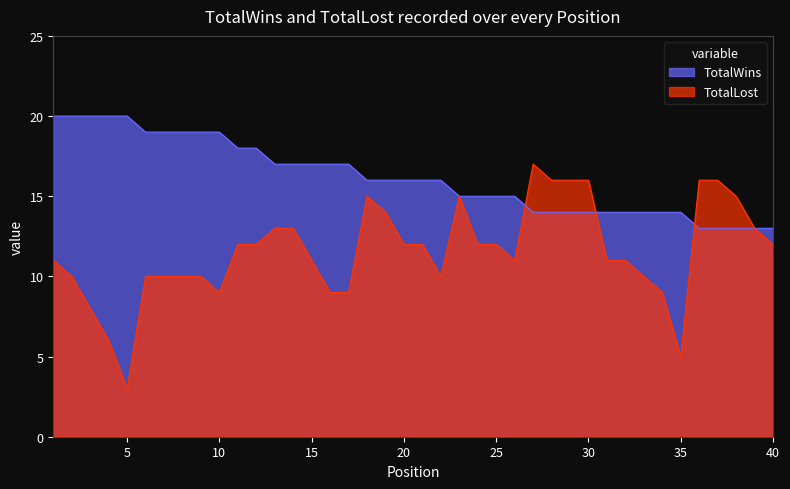

Reading left to right, extract all data points from this chart.

TotalWins: 20	20	20	20	20	19	19	19	19	19	18	18	17	17	17	17	17	16	16	16	16	16	15	15	15	15	14	14	14	14	14	14	14	14	14	13	13	13	13	13
TotalLost: 11	10	8	6	3	10	10	10	10	9	12	12	13	13	11	9	9	15	14	12	12	10	15	12	12	11	17	16	16	16	11	11	10	9	5	16	16	15	13	12